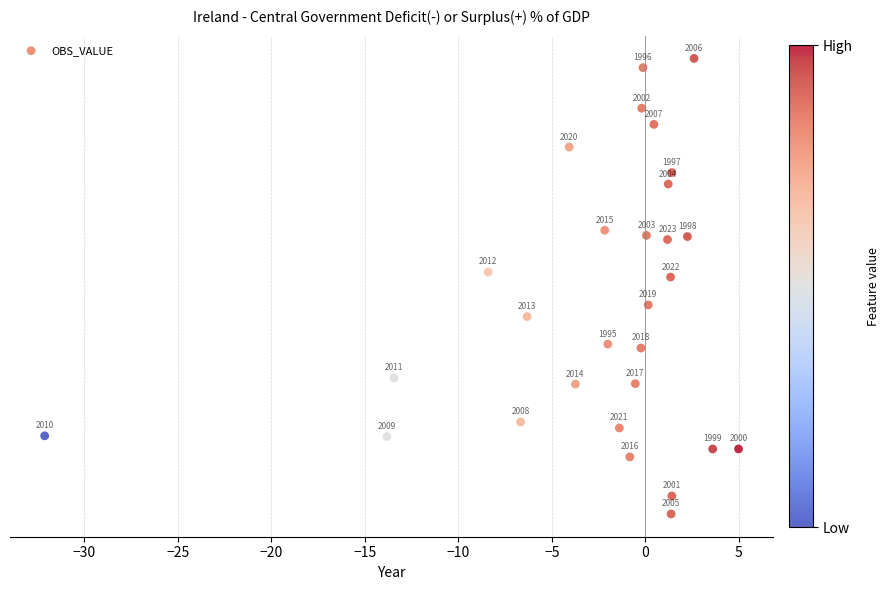

What is the range of X values (max minus min)?

37.1